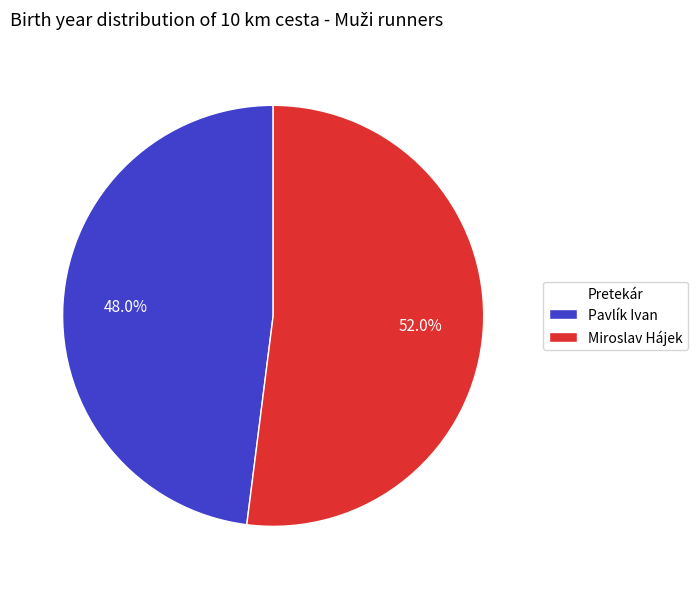

What is the total percentage of Miroslav Hájek and Pavlík Ivan?

100.0%